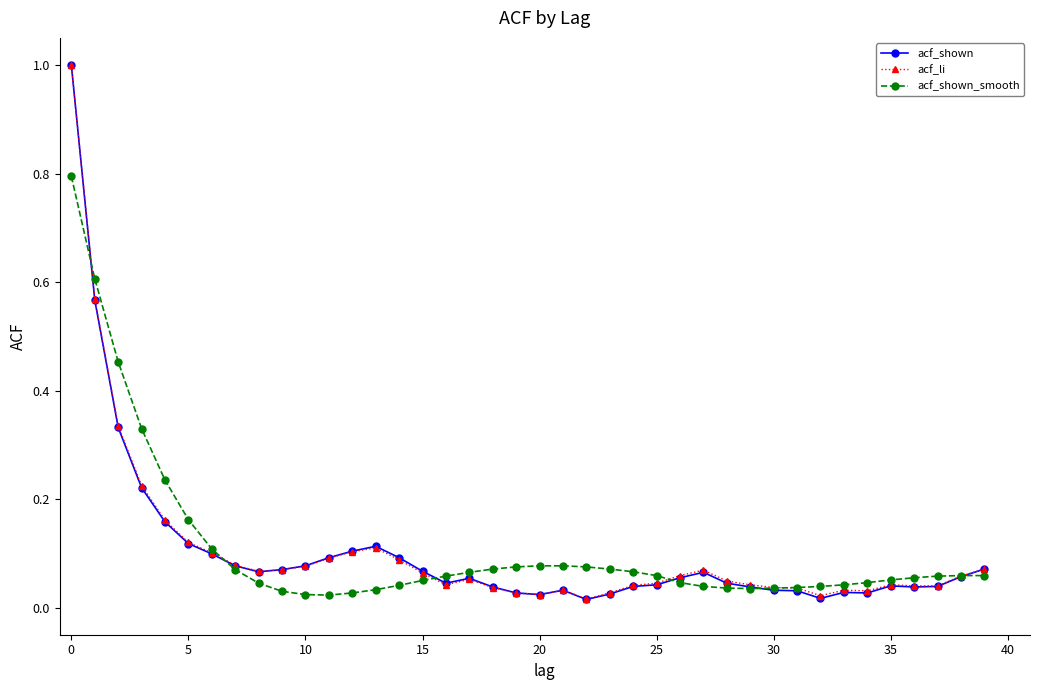

Which series has the widest spread of values?

acf_shown